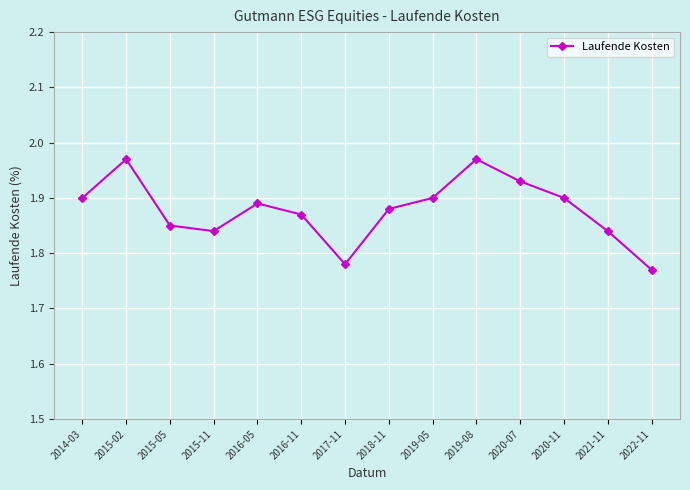

Approximately how many times larger is the value at 2016-11 compared to 2015-05?

1.0